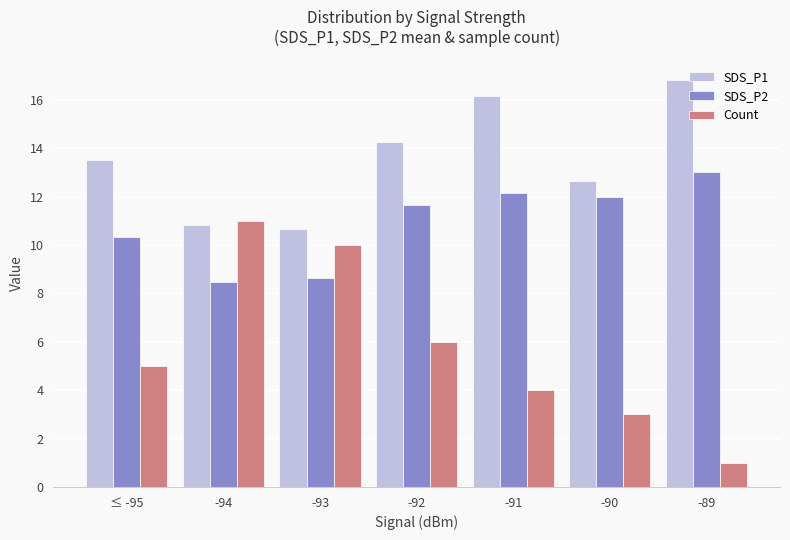

The value of SDS_P2 at -91 is 12.2. True or false?

True